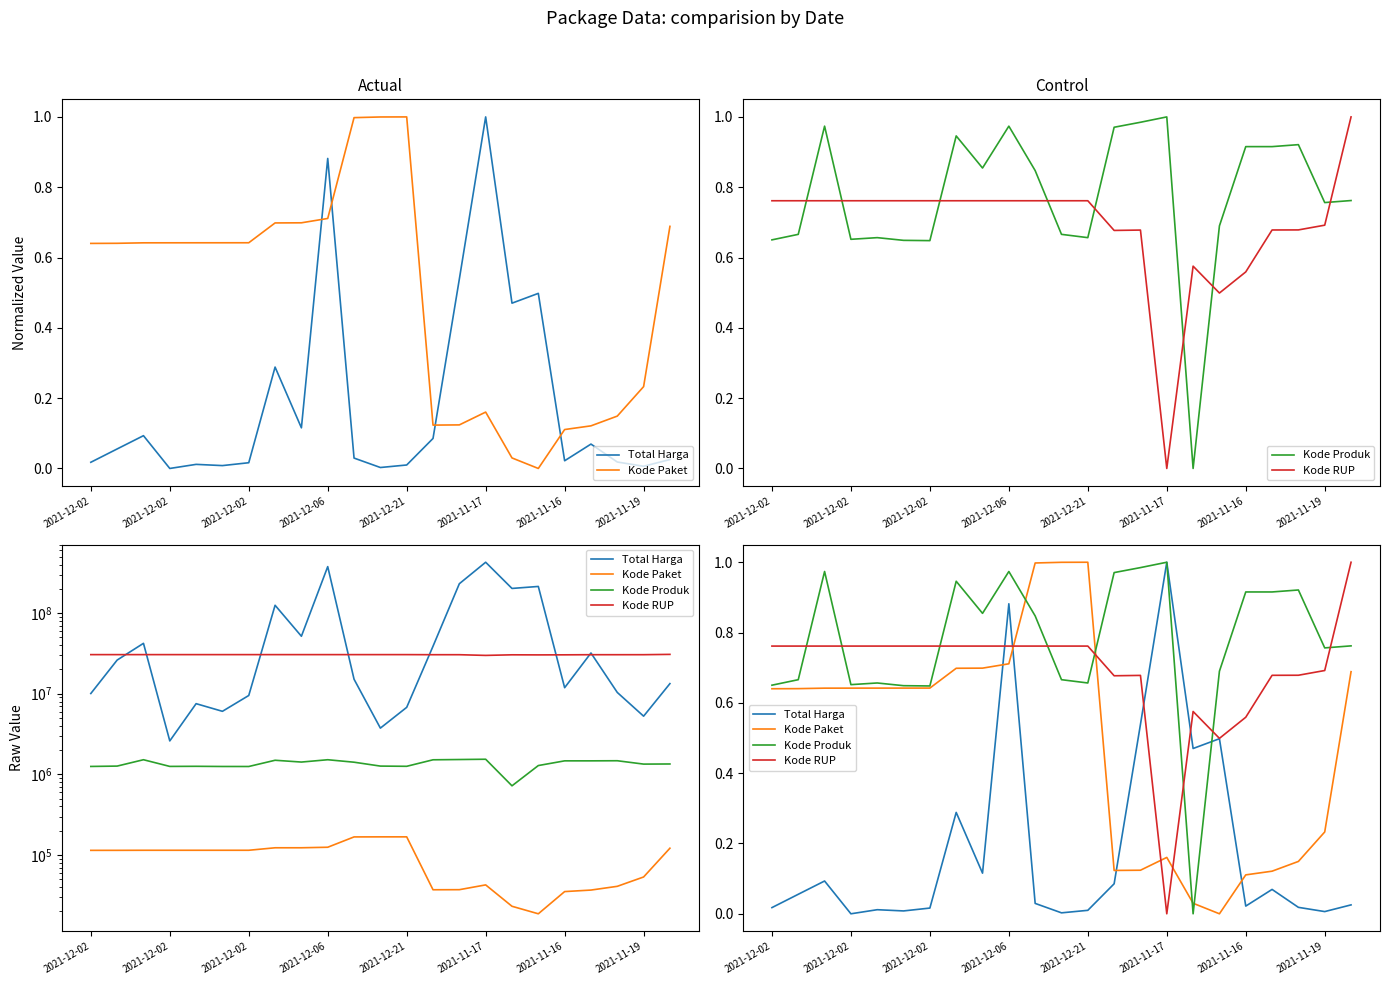

The Kode Produk series shows 0.8 at 10. True or false?

True